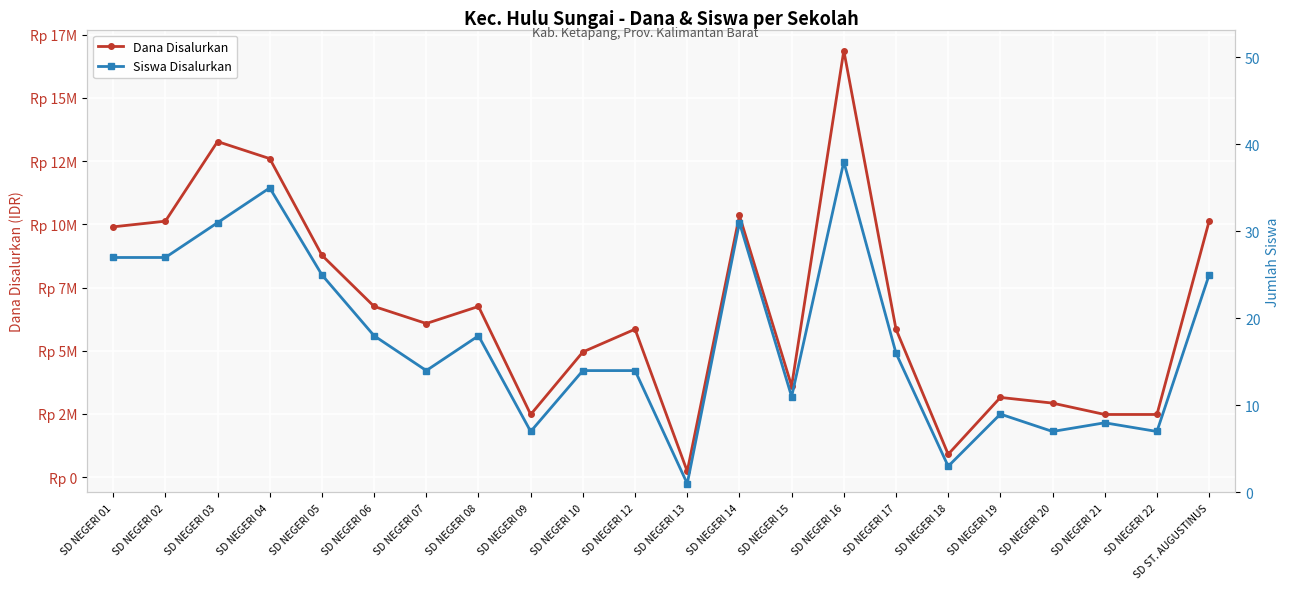

What is the difference between the maximum and minimum values in the Siswa Disalurkan series?

37